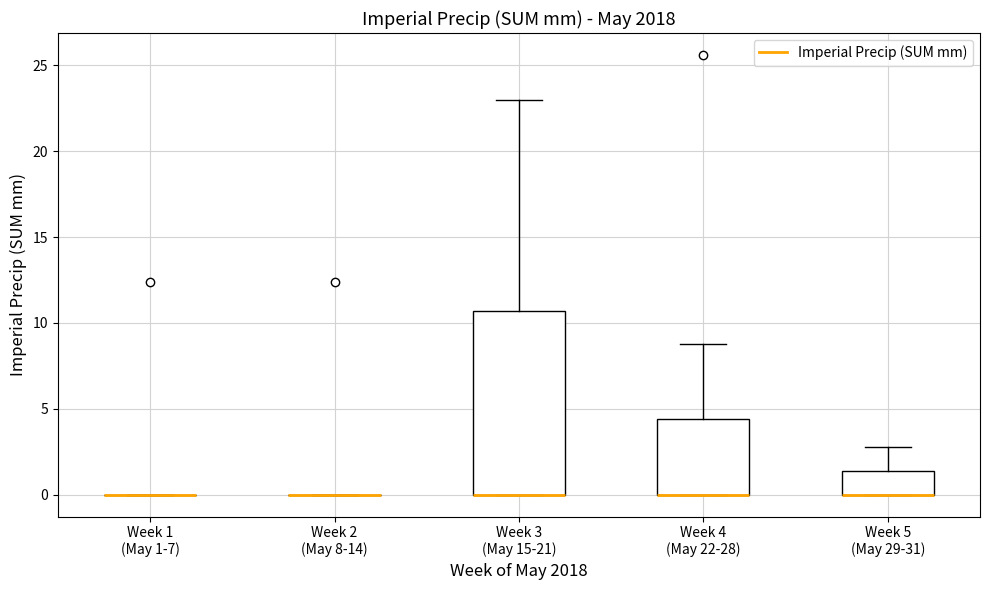

Where does the upper whisker of the box for Week 5 (May 29-31) end on the y-axis? The values are not printed on the chart, so give them approximately, as read against the axis.

3.0